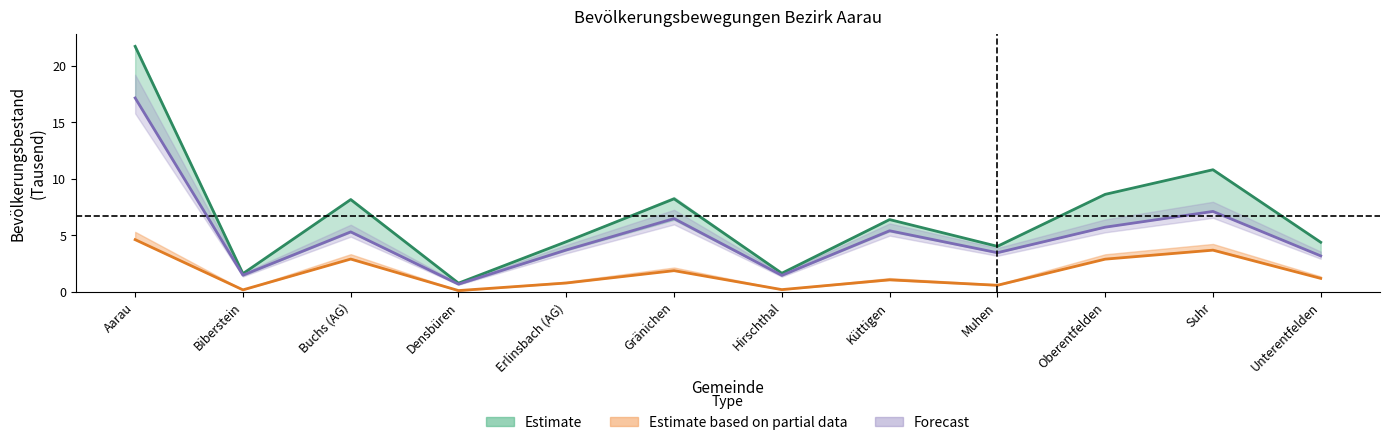

At which category does Bestand Ausländer (01.07) reach its first local peak?

Buchs (AG)